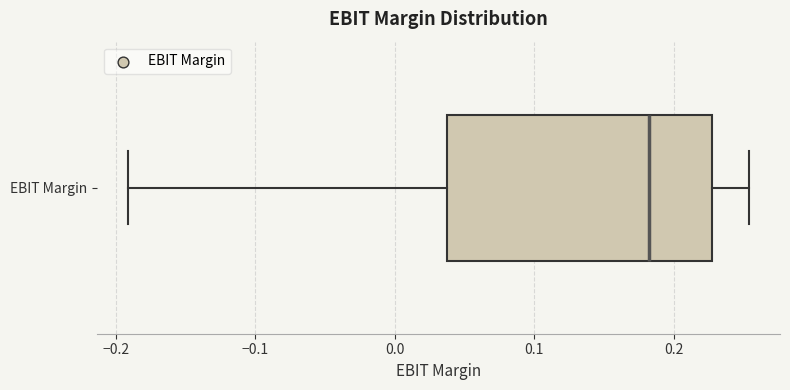

Read this box plot against the x-axis: the position of the median line, the range covered by the box, and the ends of both whiskers. The values are not printed on the chart, so give them approximately, as read against the axis.

median 0.18, box 0.04 to 0.23, whiskers -0.19 to 0.25